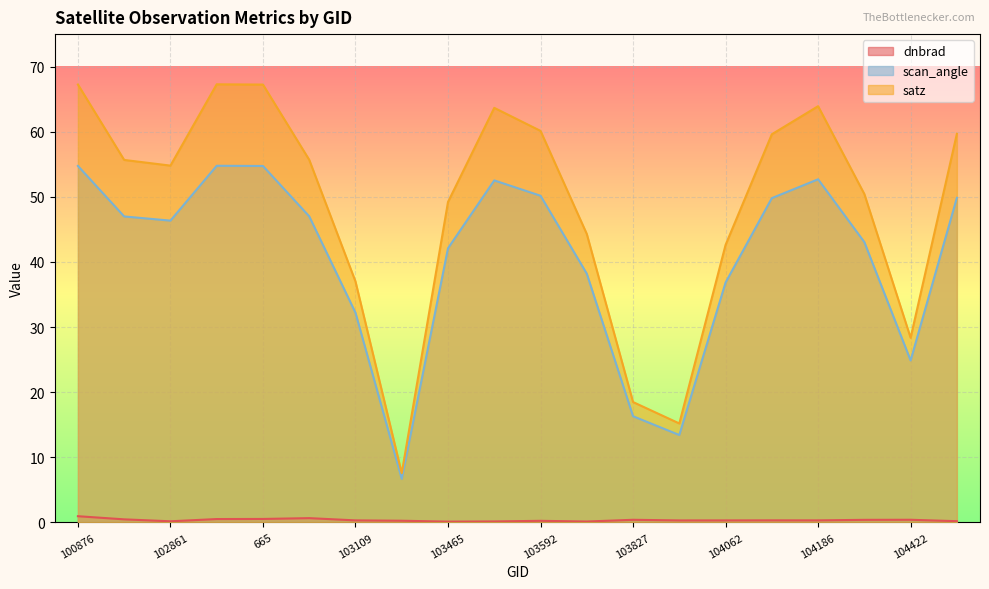

What is the greatest value displayed?

67.3